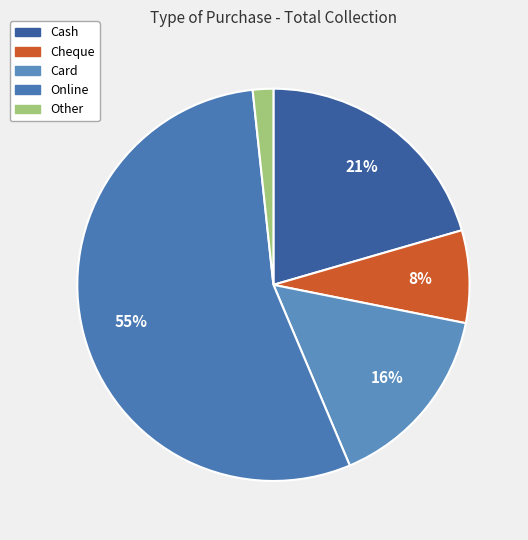

Is it true that Cheque is 16% of the pie?

False